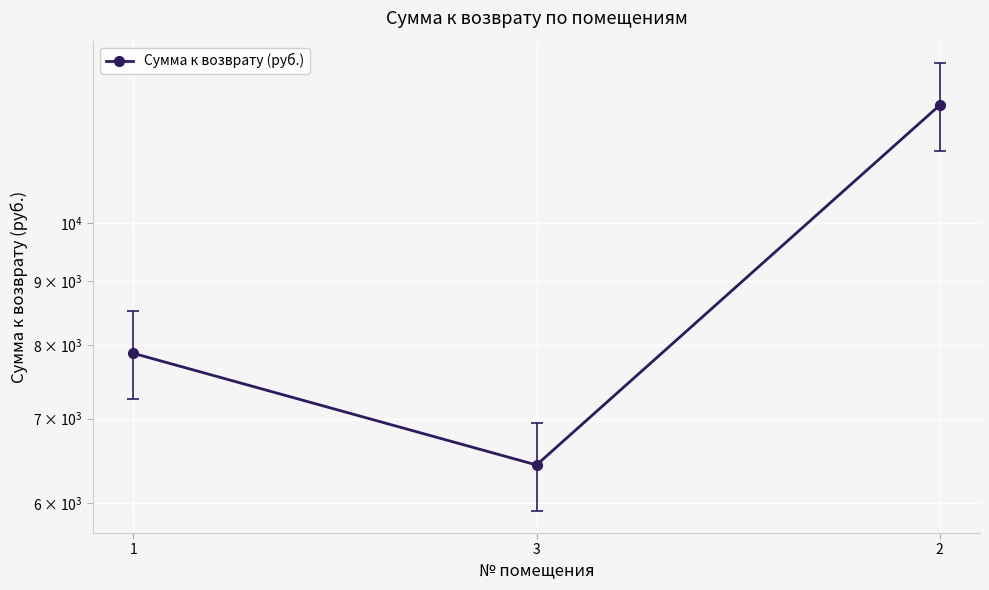

The chart shows a value of 9002.0 at 3. True or false?

False